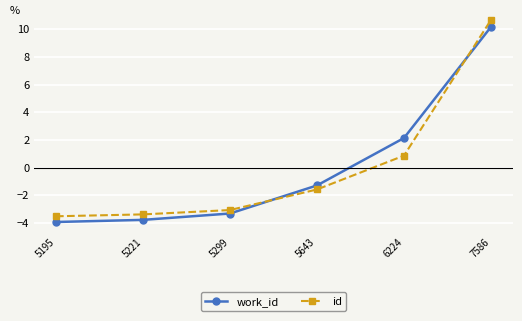

At 6224, list the series in order from smallest to largest.

id, work_id